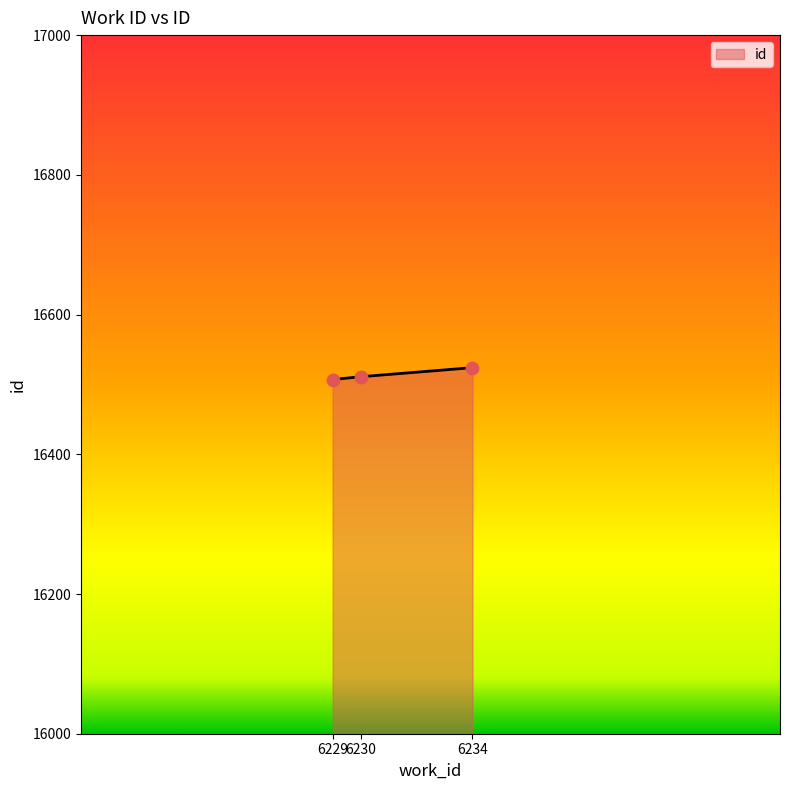

Approximately how many times larger is the value at 6229 compared to 6234?

1.0